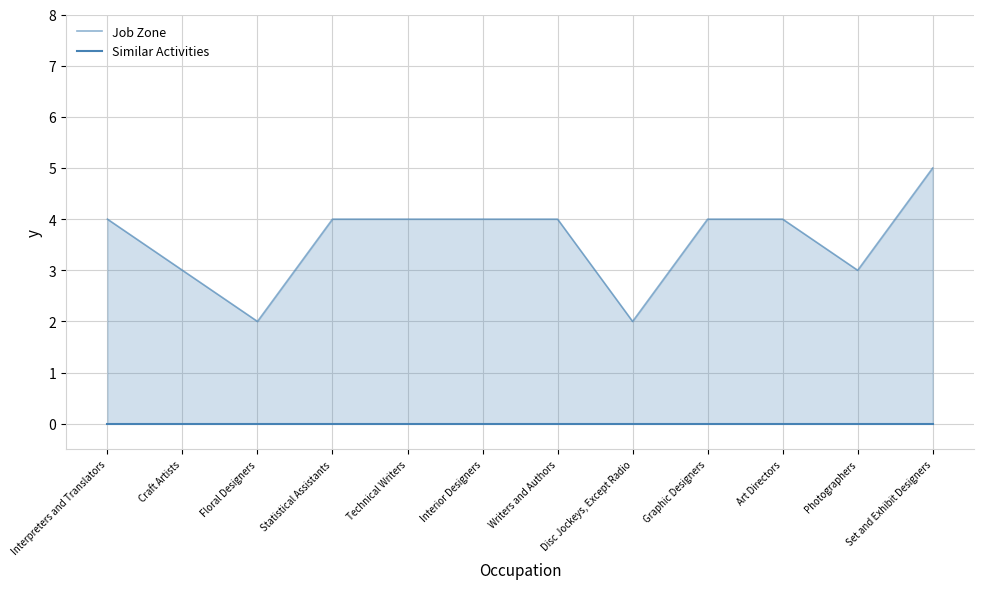

At which label does Job Zone first exceed 4?

Set and Exhibit Designers